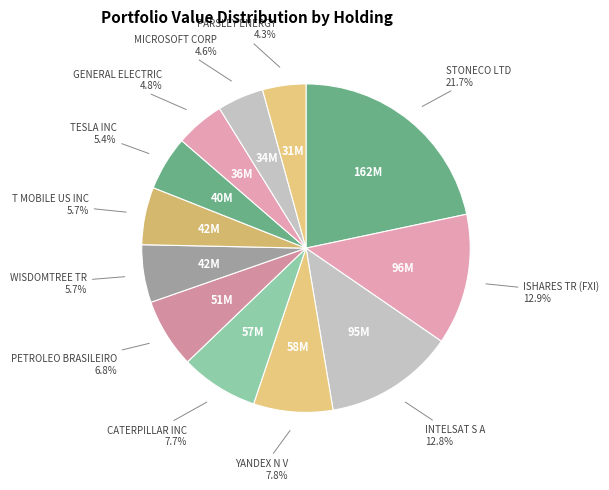

What percentage is NOT represented by T MOBILE US INC?

94.3%